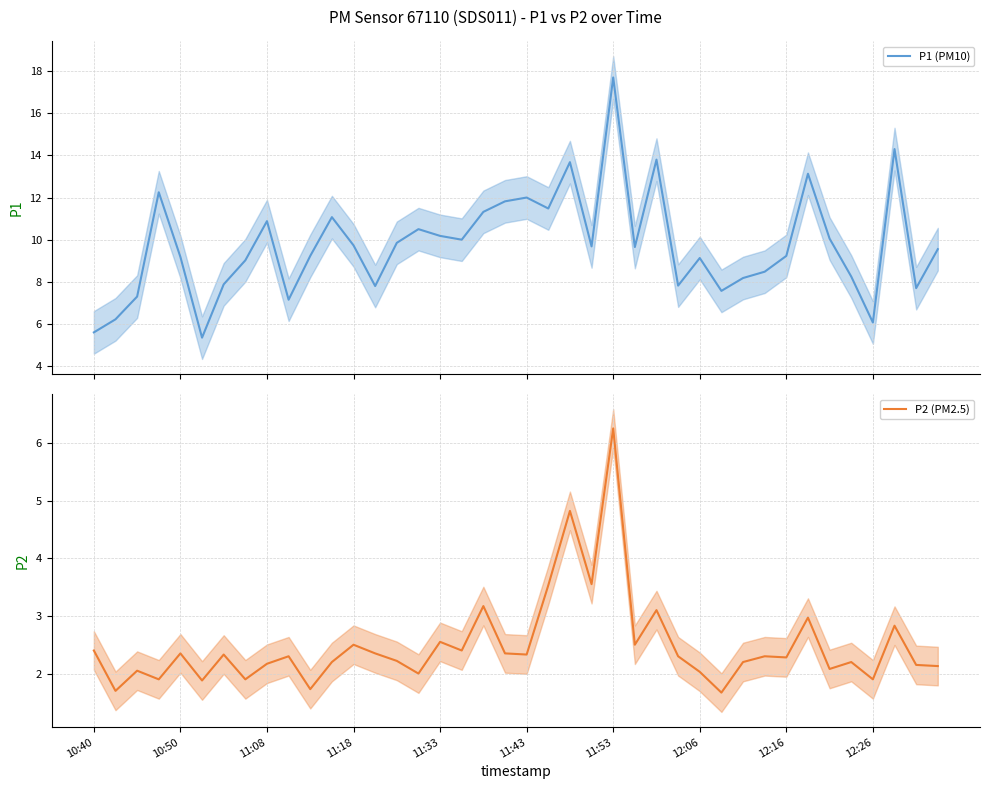

The value of P2 (PM2.5) at 11 is 2.2. True or false?

True